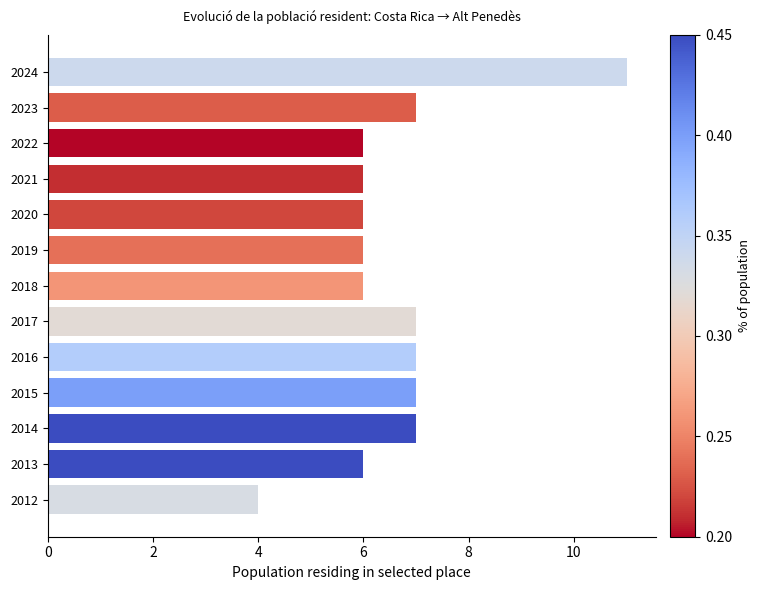

Reading bottom to top, extract all data points from this chart.

4	6	7	7	7	7	6	6	6	6	6	7	11